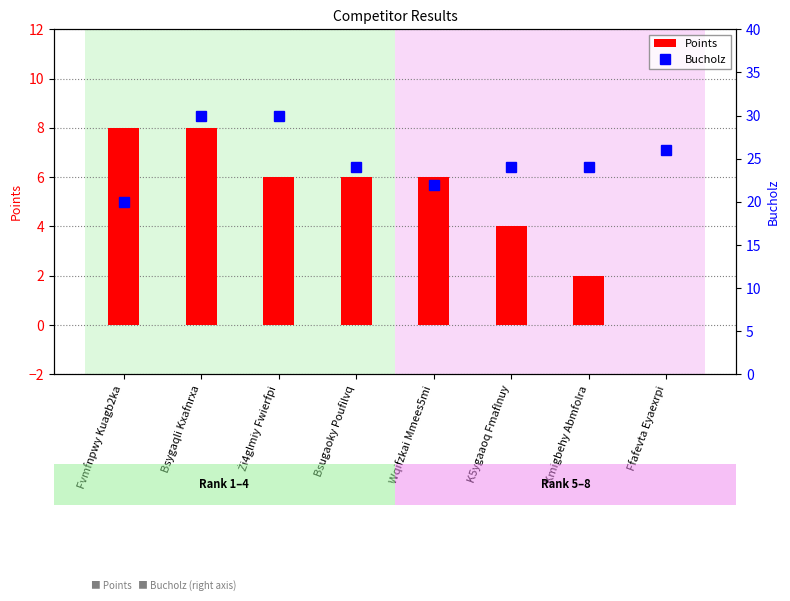

Between Bsygaqli Kxafnrxa and Bsugaoky Poufilvq, which series saw the biggest shift?

Bucholz